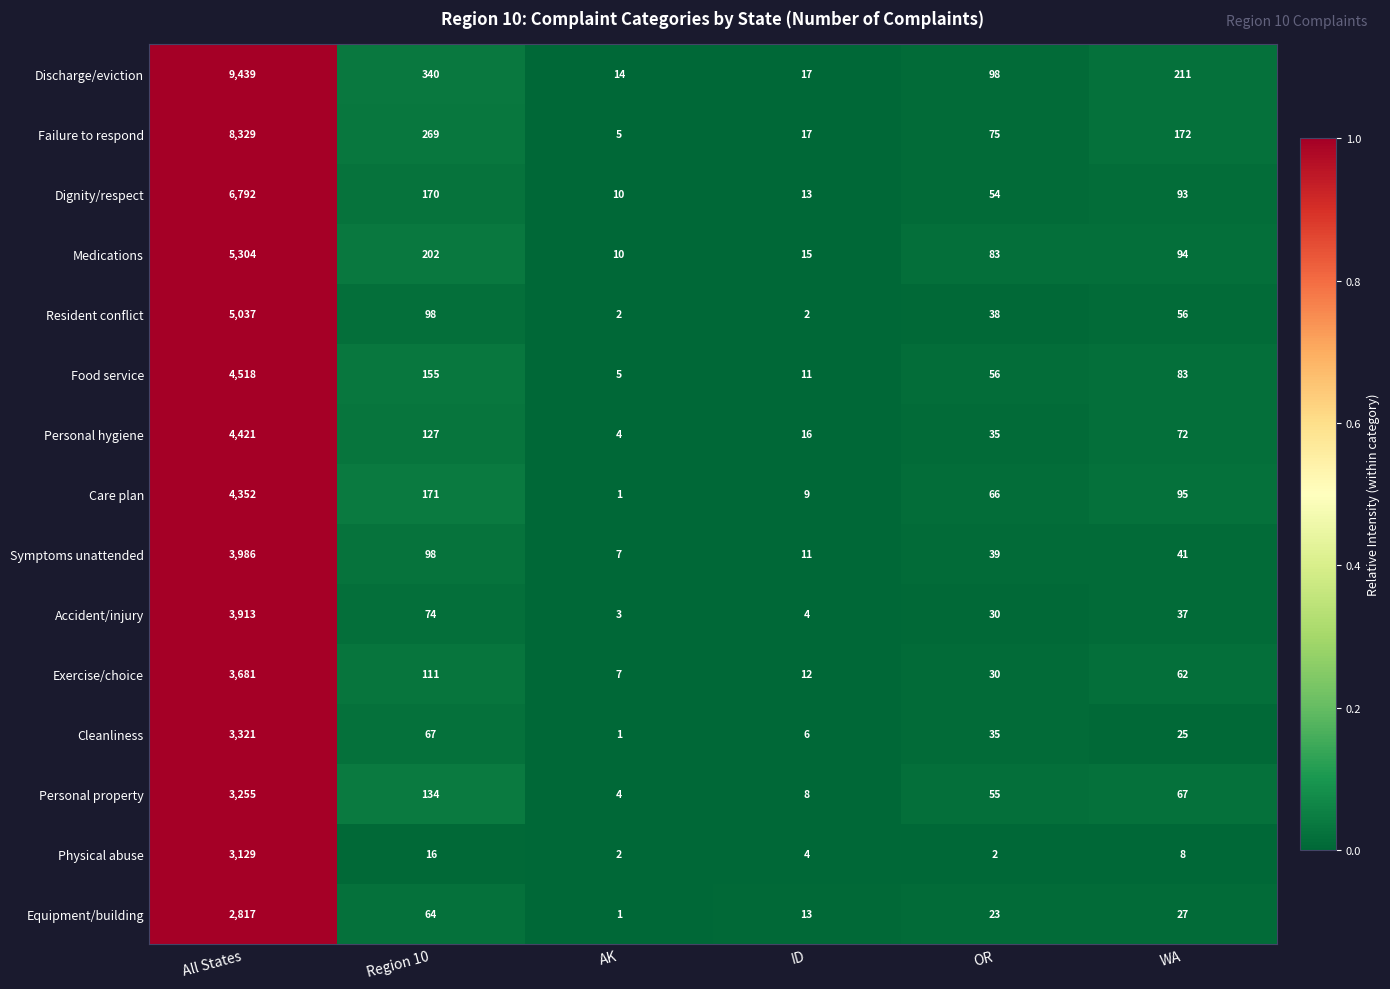

What is the greatest value displayed?

9439